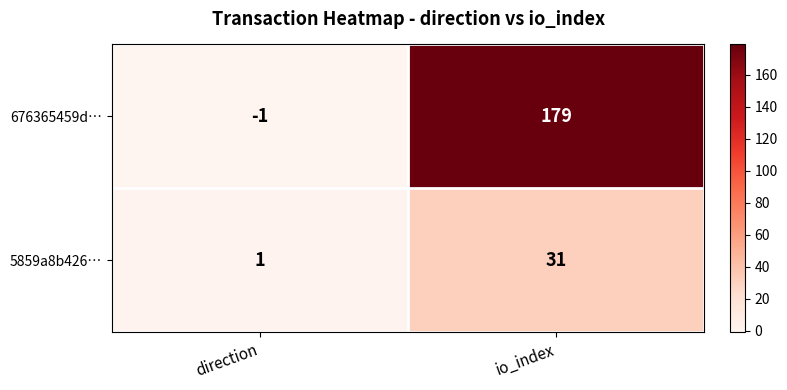

List the labels in order of 676365459d… value, smallest first.

direction, io_index